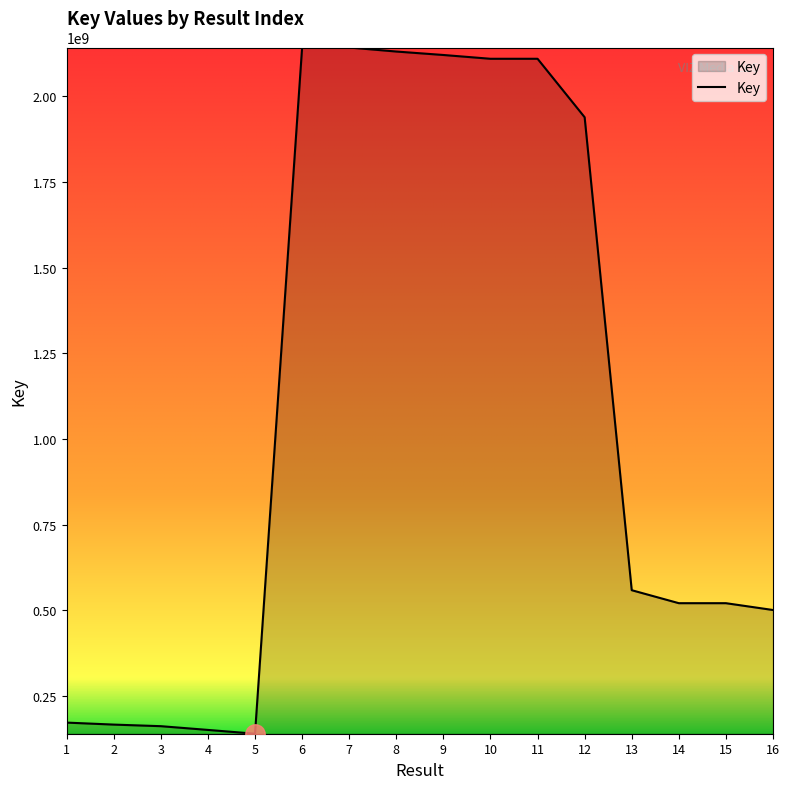

What is the difference between the values at 14 and 4?

369503356